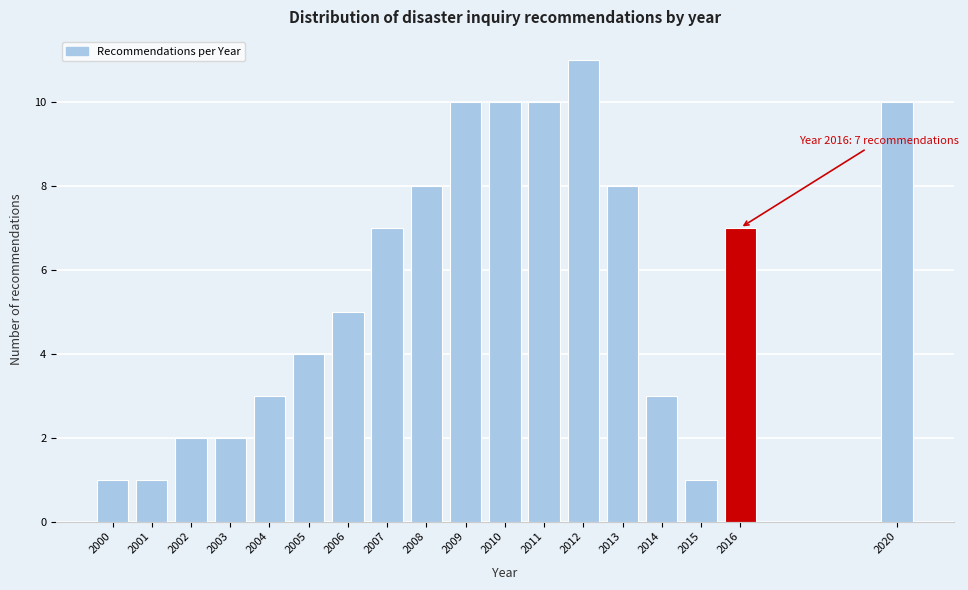

Reading right to left, transcribe all the data shown in this chart.

10	7	1	3	8	11	10	10	10	8	7	5	4	3	2	2	1	1